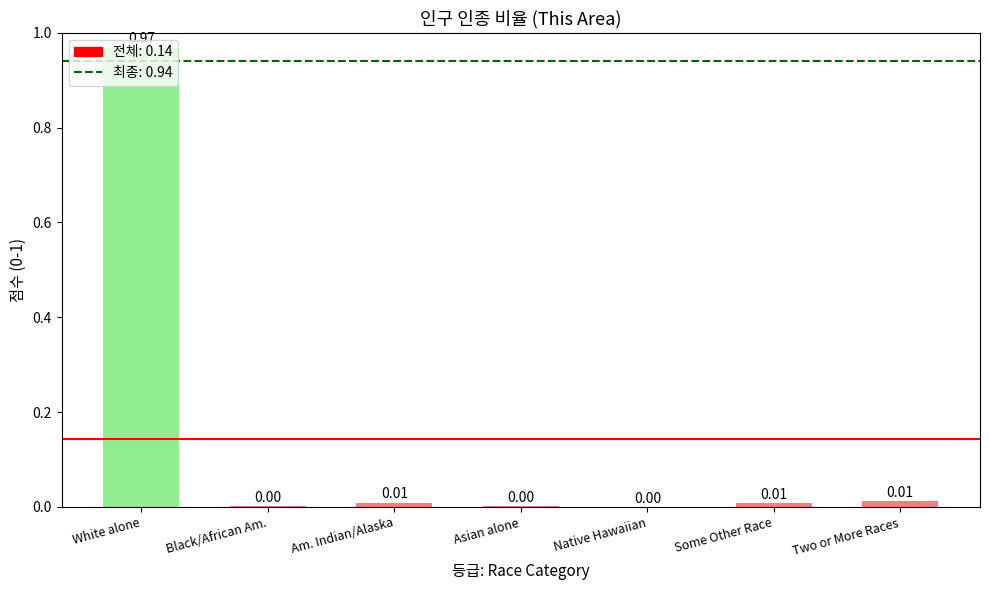

Between Two or More Races and Native Hawaiian, which is larger?

Two or More Races